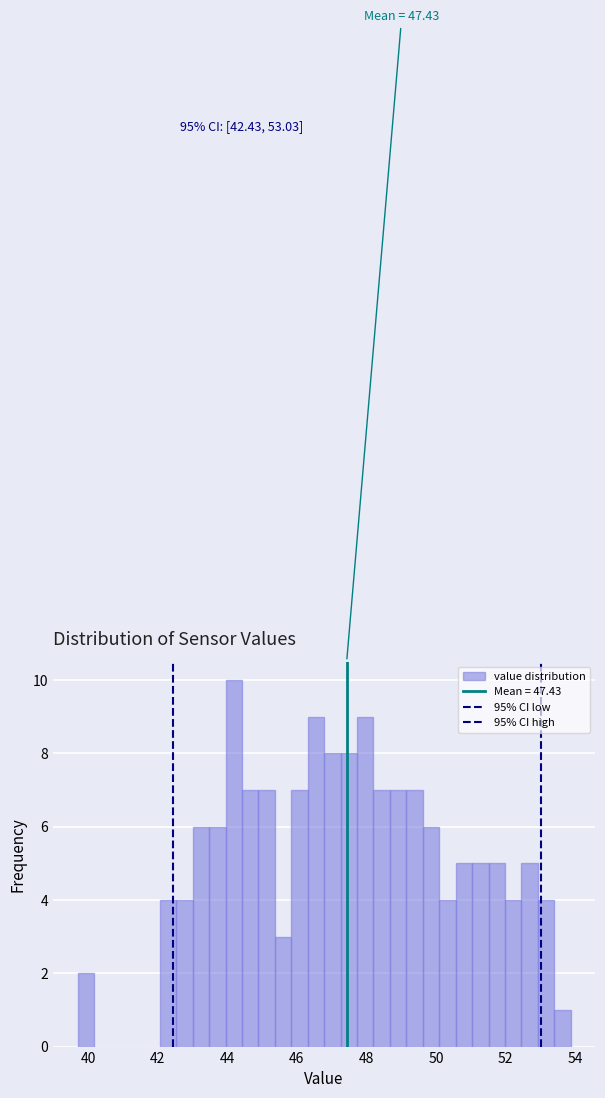

Read against the x-axis, roughly where is the centre of the tallest bar?

44.2